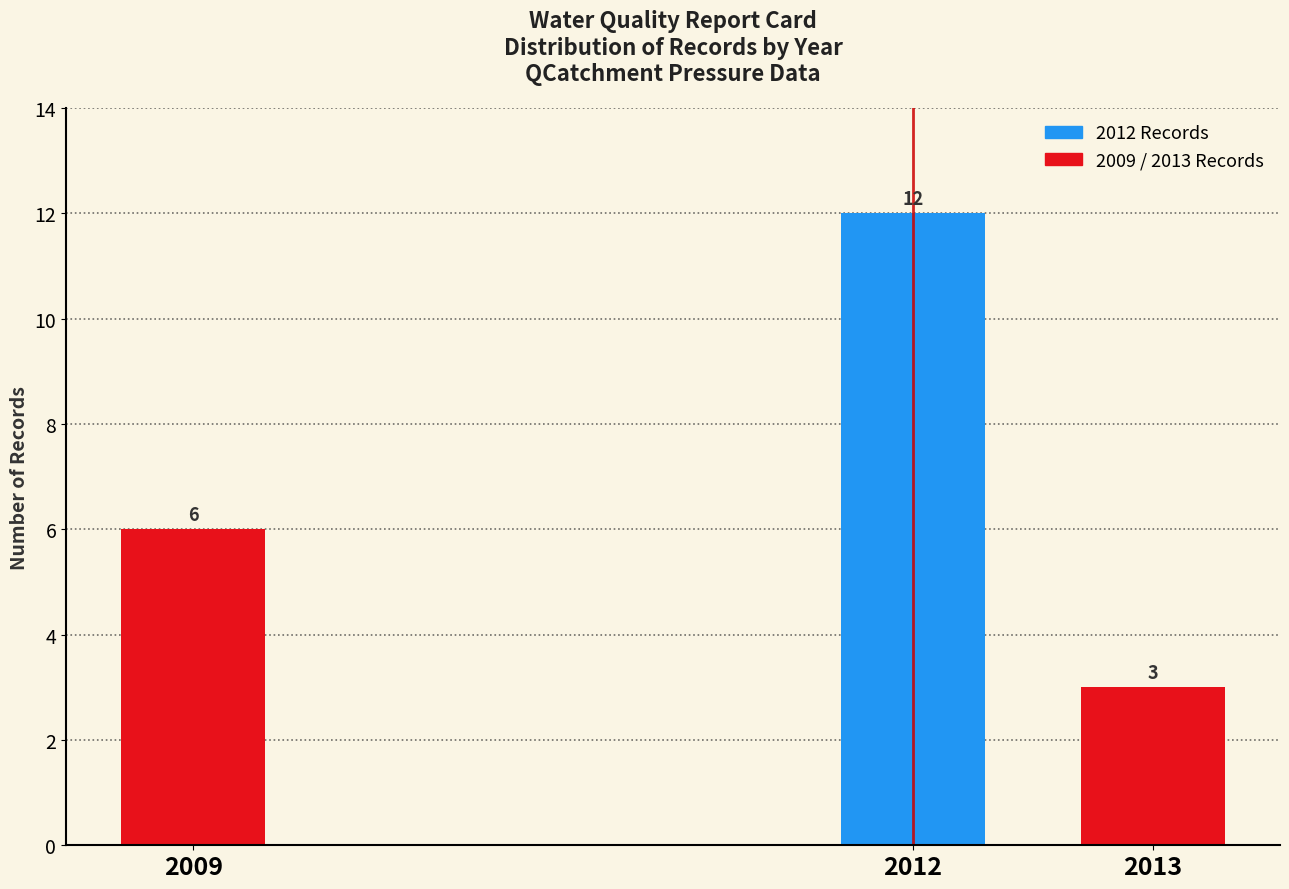

Reading left to right, list all the values displayed in this chart.

2009=6	2012=12	2013=3